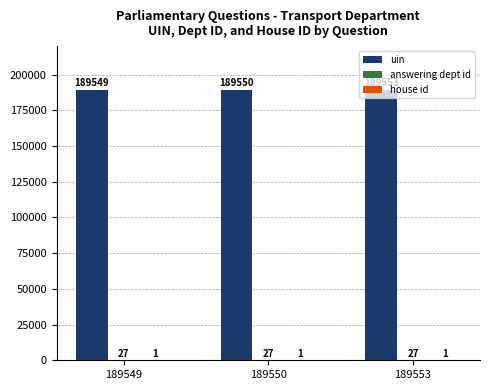

Which series has the largest total across all categories?

uin